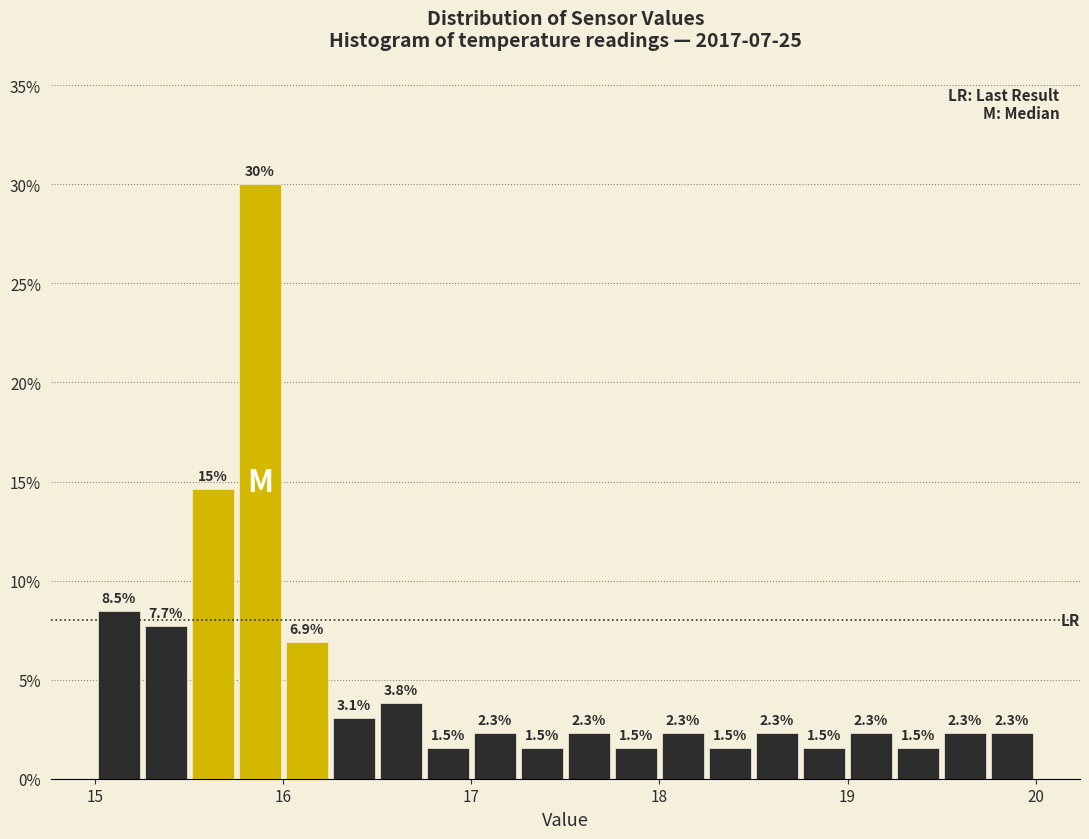

Read against the x-axis, roughly where is the centre of the tallest bar?

15.9